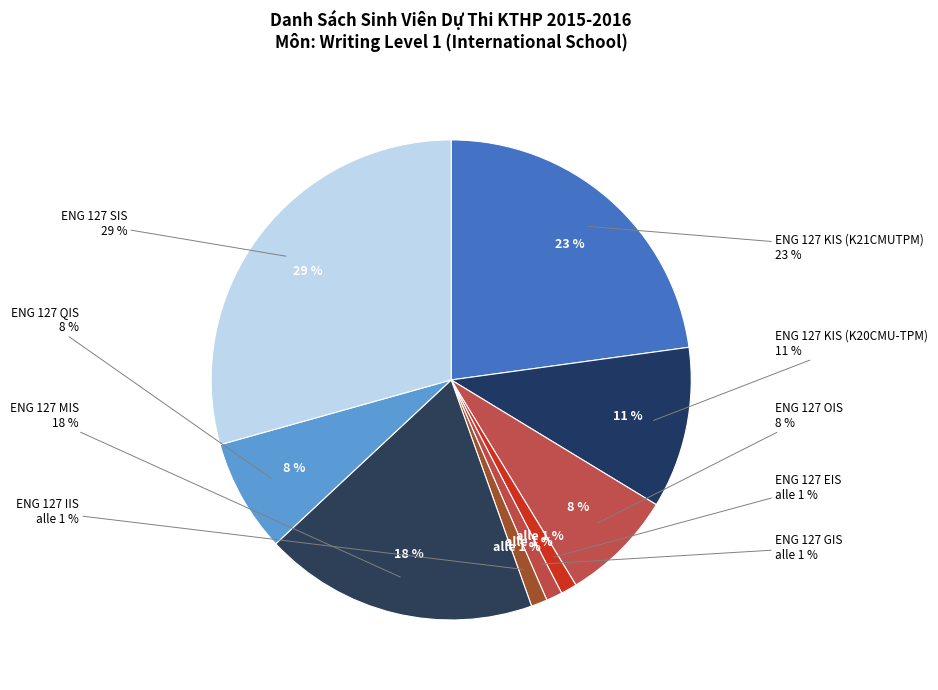

The ENG 127 KIS (K20CMU-TPM) slice represents 1% of the pie. True or false?

False